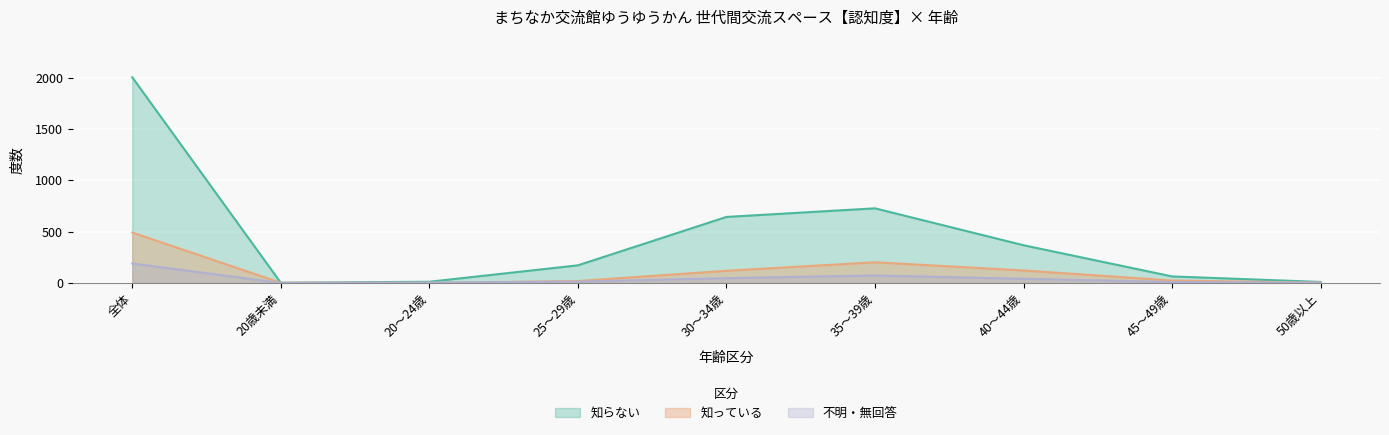

True or false: 知らない and 知っている intersect in this chart.

False